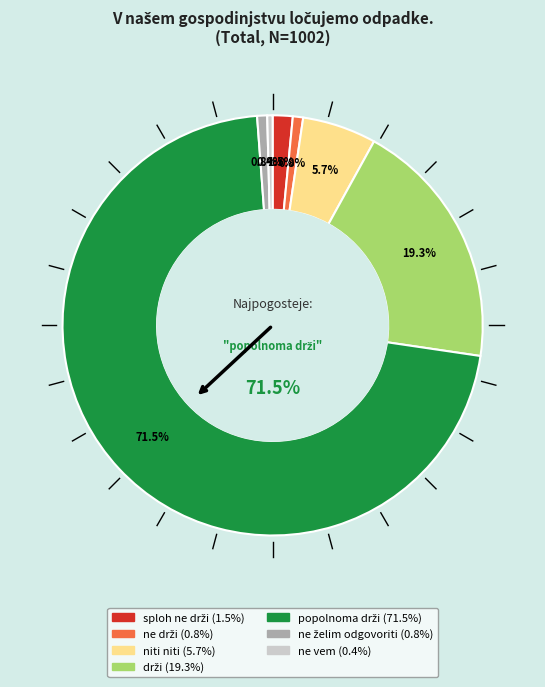

To the nearest percent, what percentage of the pie is sploh ne drži?

2%